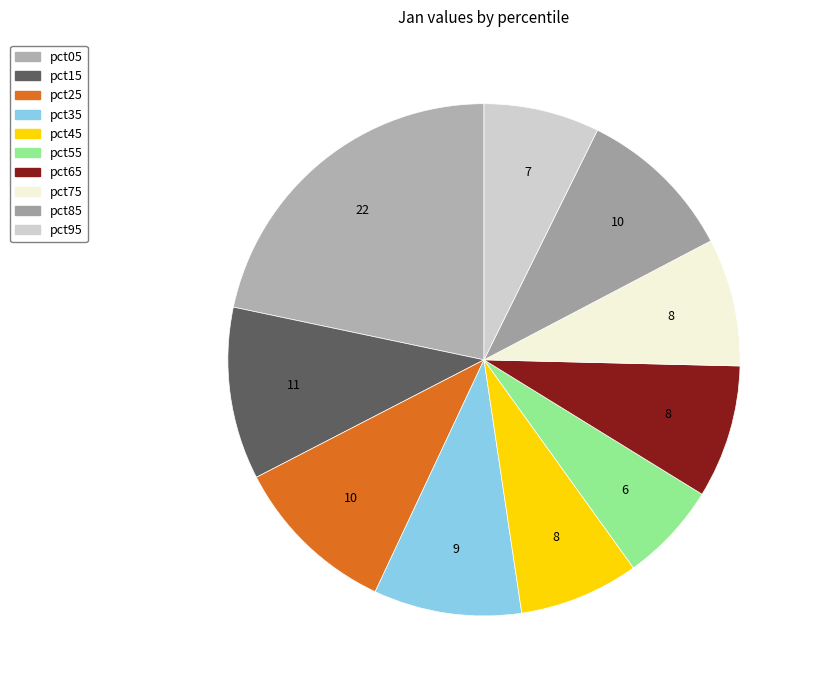

Is there any slice that represents more than half of the pie?

No